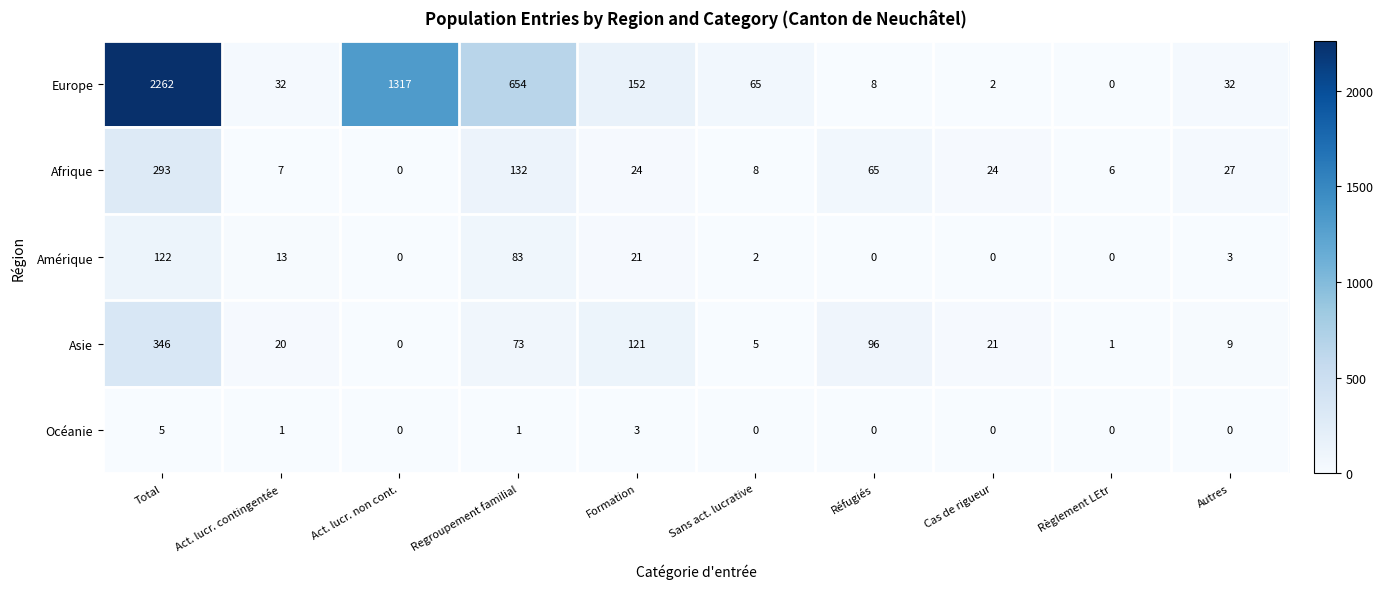

What is the spread (max minus min) of values at Autres?

32